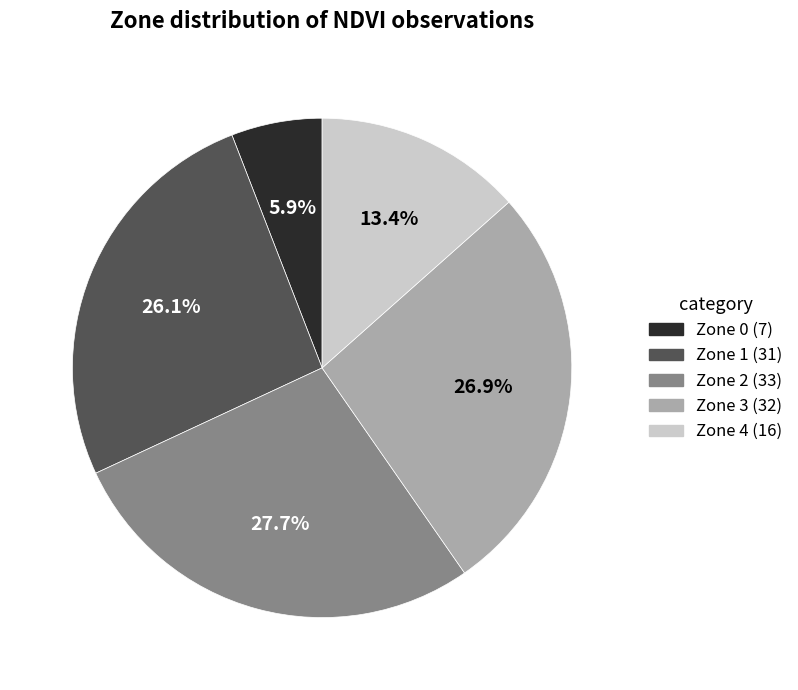

Rank the categories by value from lowest to highest.

Zone 0, Zone 4, Zone 1, Zone 3, Zone 2